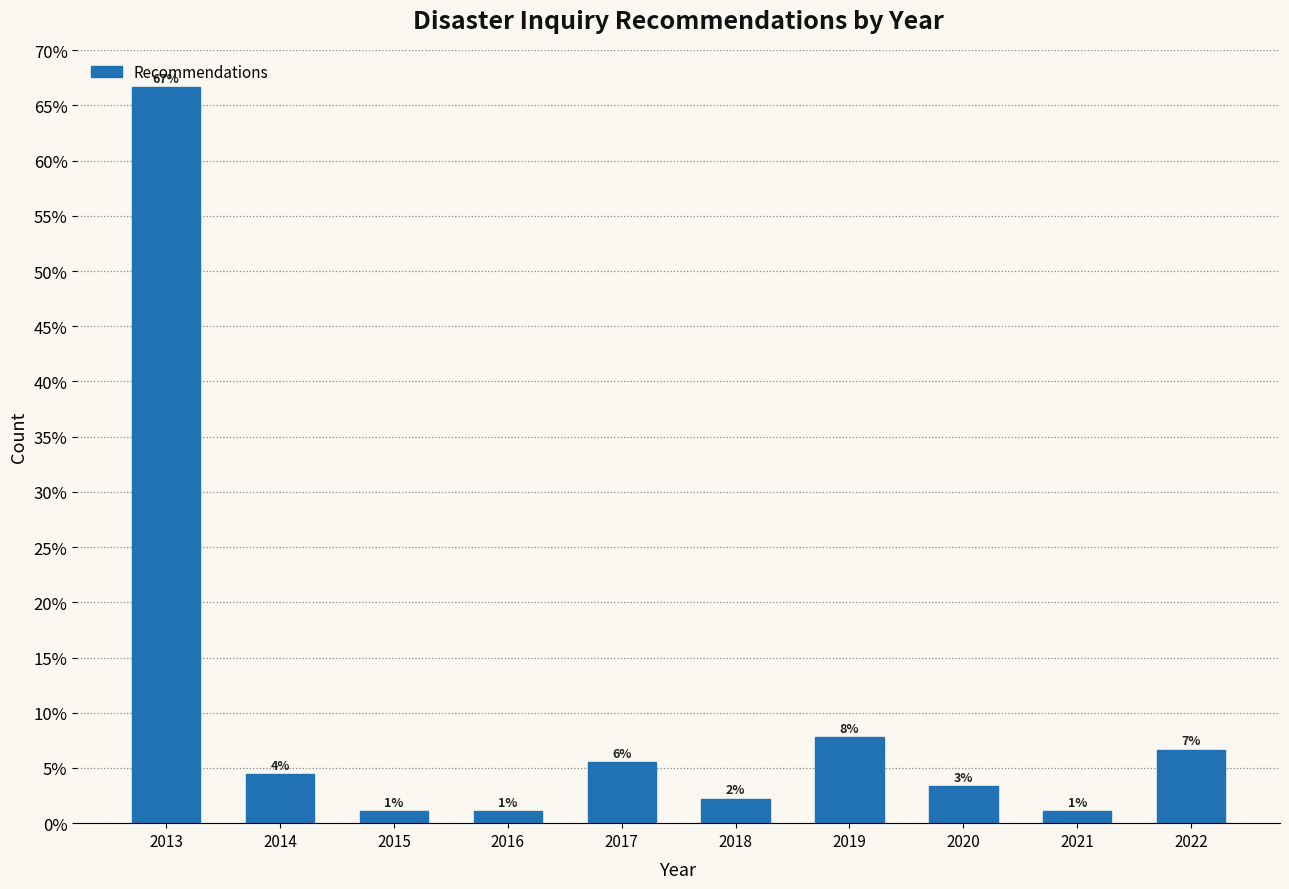

Are the bars horizontal?

No